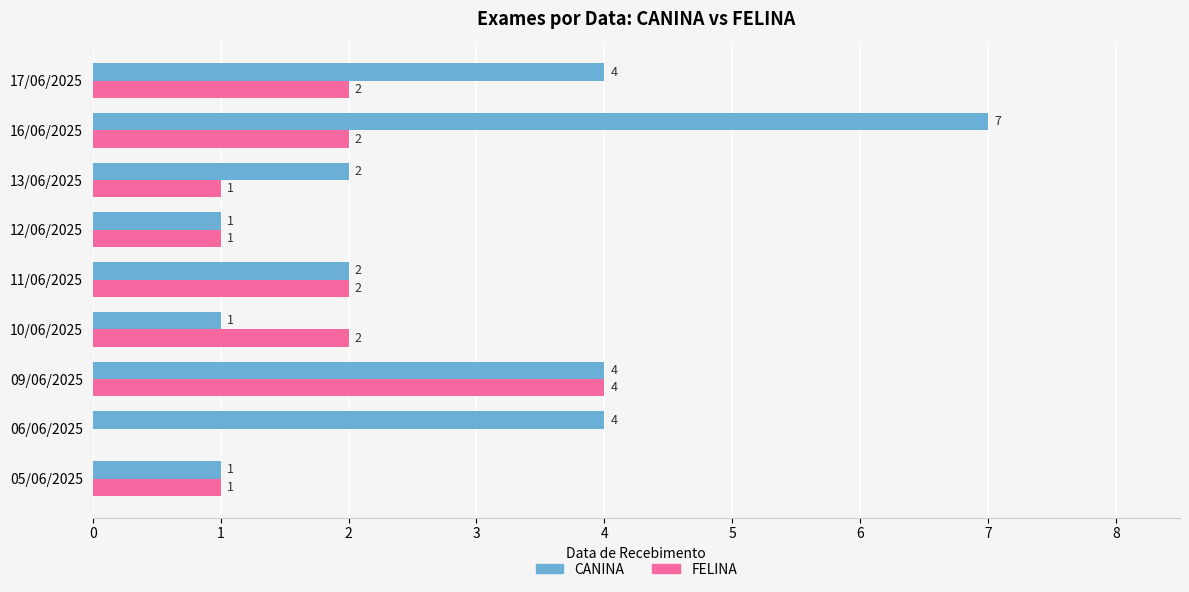

How many values in FELINA are above zero?

8